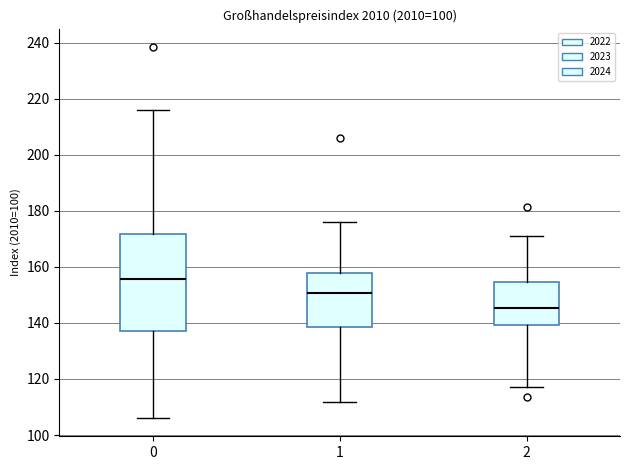

Where is the upper edge of the box at x = 1 on the y-axis? The values are not printed on the chart, so give them approximately, as read against the axis.

158